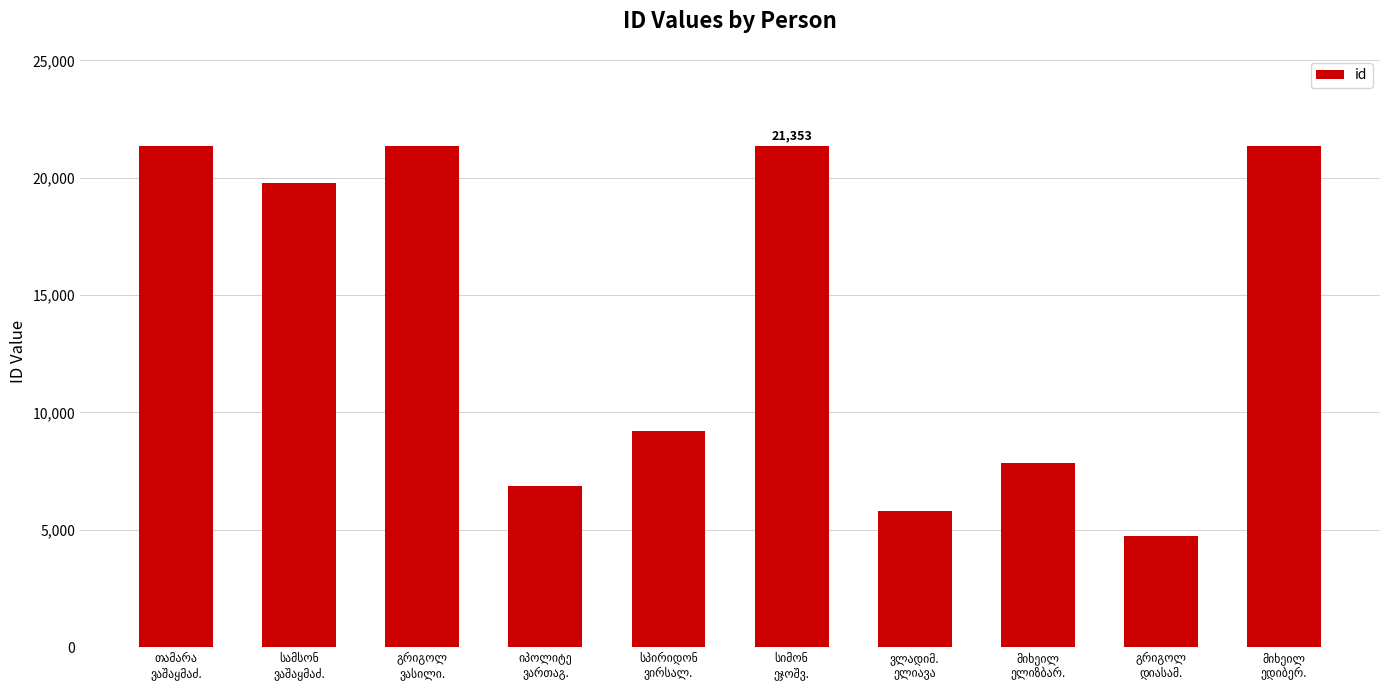

What is the difference between the maximum and minimum values?

16609